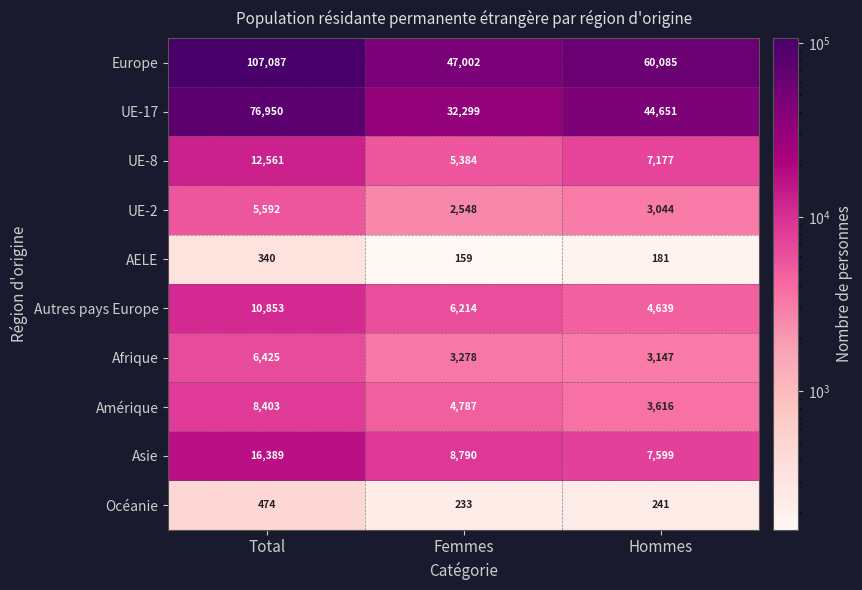

What is the difference between the UE-17 values at Femmes and Hommes?

12352